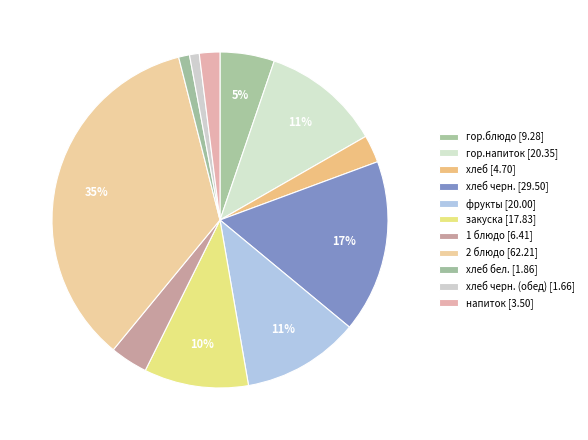

Count the number of slices in the pie.

11